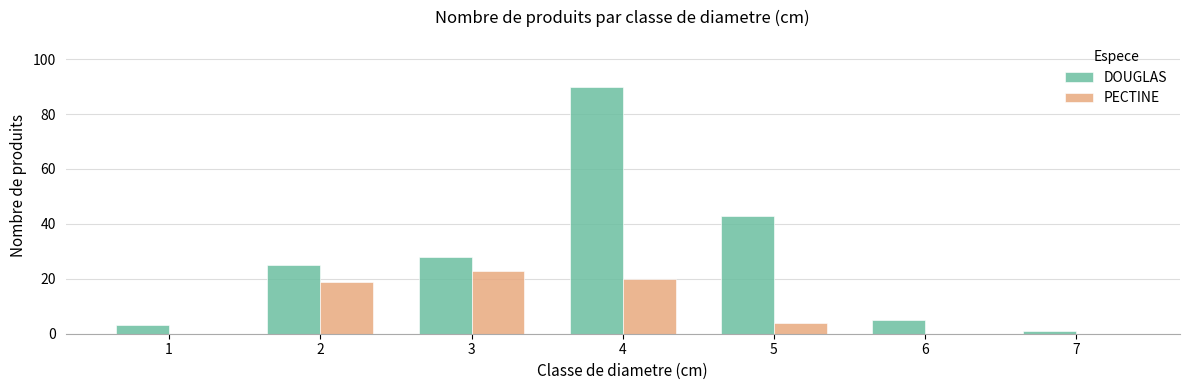

The value of DOUGLAS at 3 is 28. True or false?

True